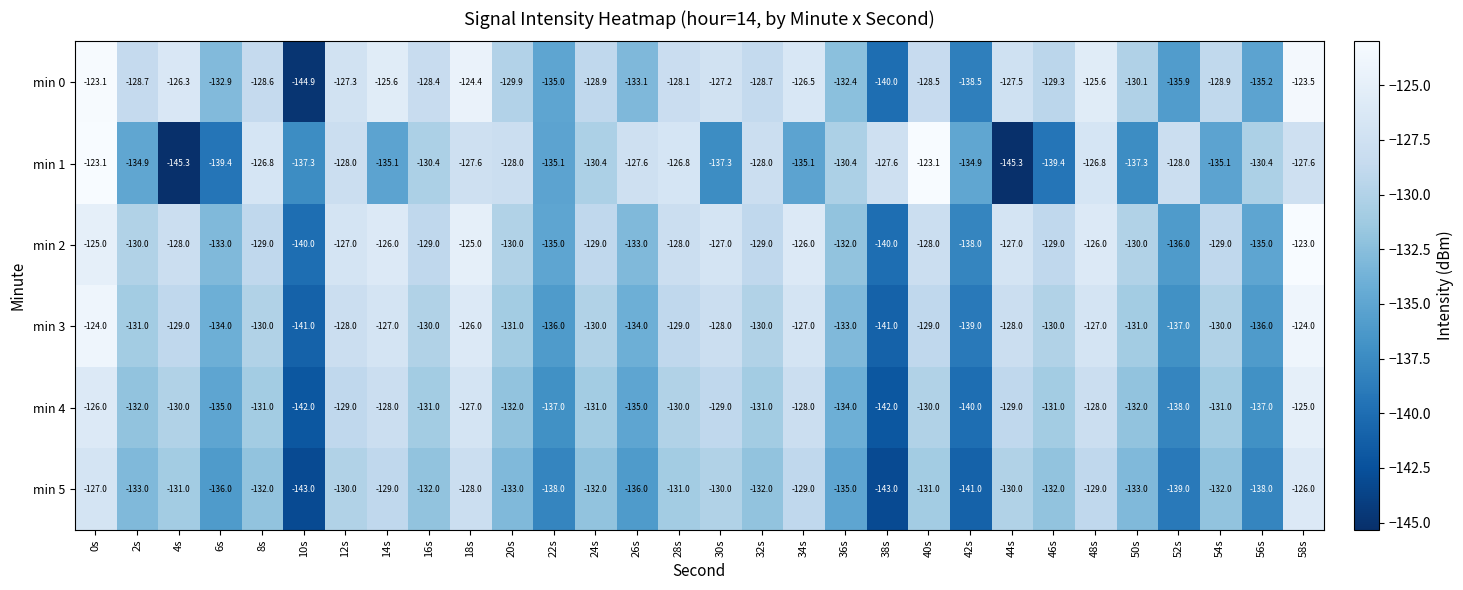

Between 16s and 48s, which series saw the biggest shift?

min 1